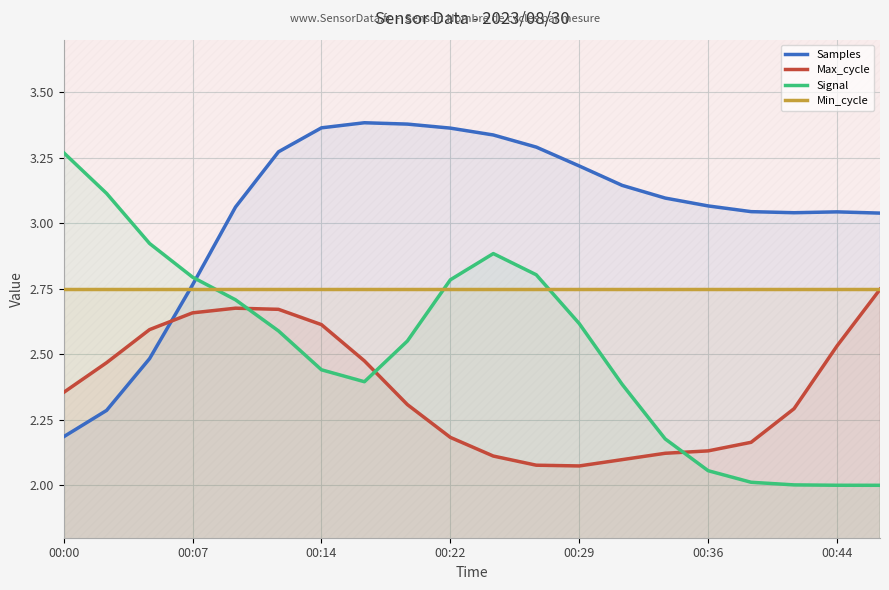

Which series has the largest total across all categories?

Samples